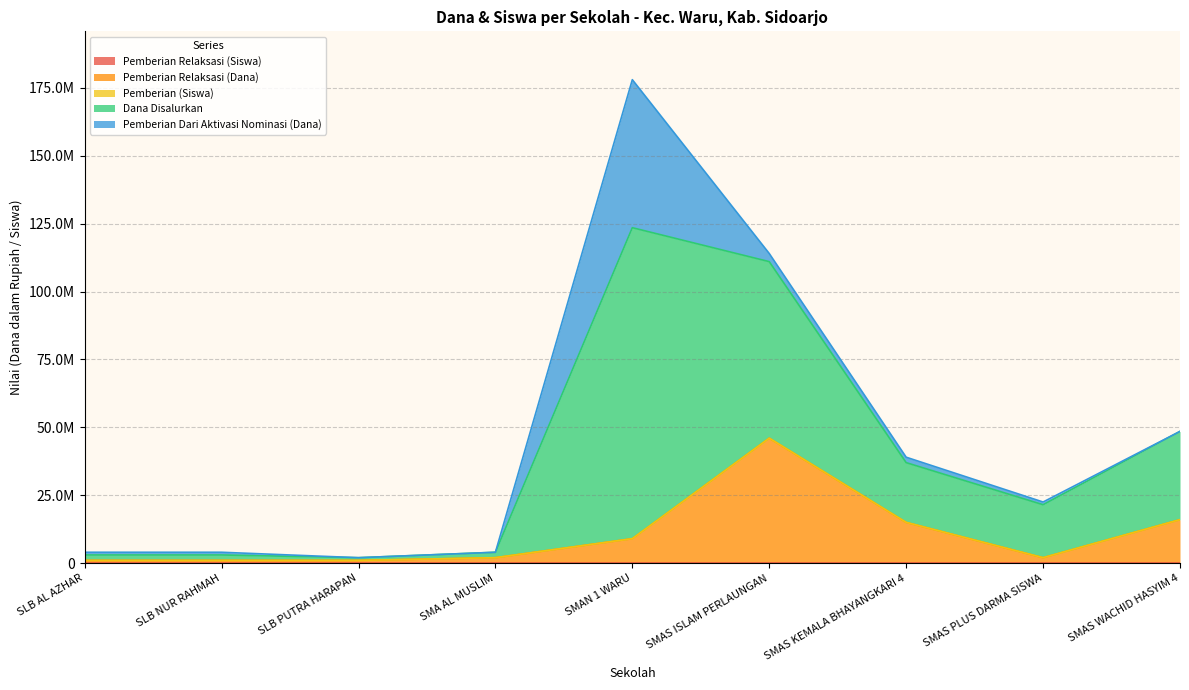

The value of Pemberian Relaksasi (Siswa) at SMAN 1 WARU is 2. True or false?

False